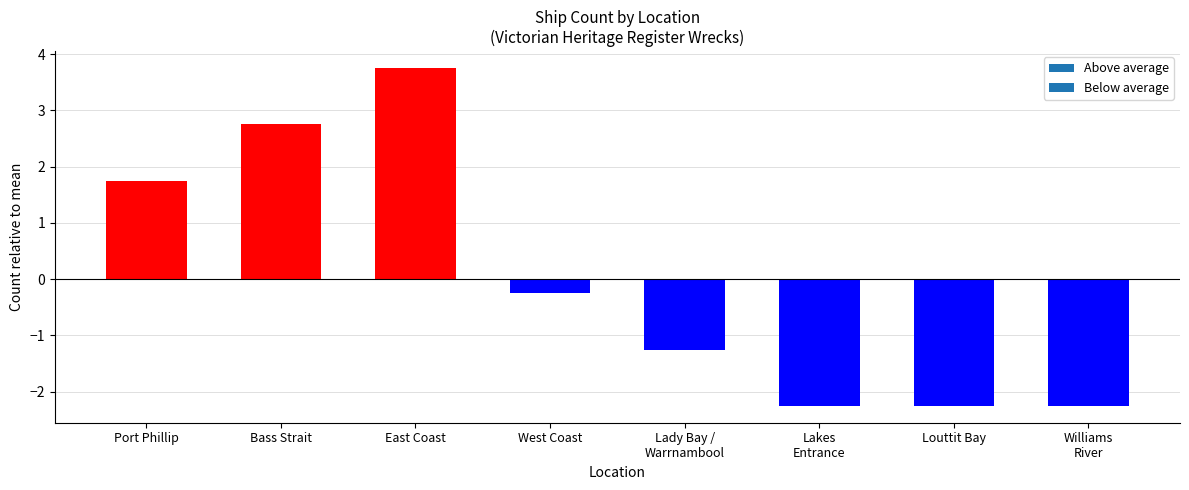

What is the change in value from Port Phillip to Bass Strait?

+1.0